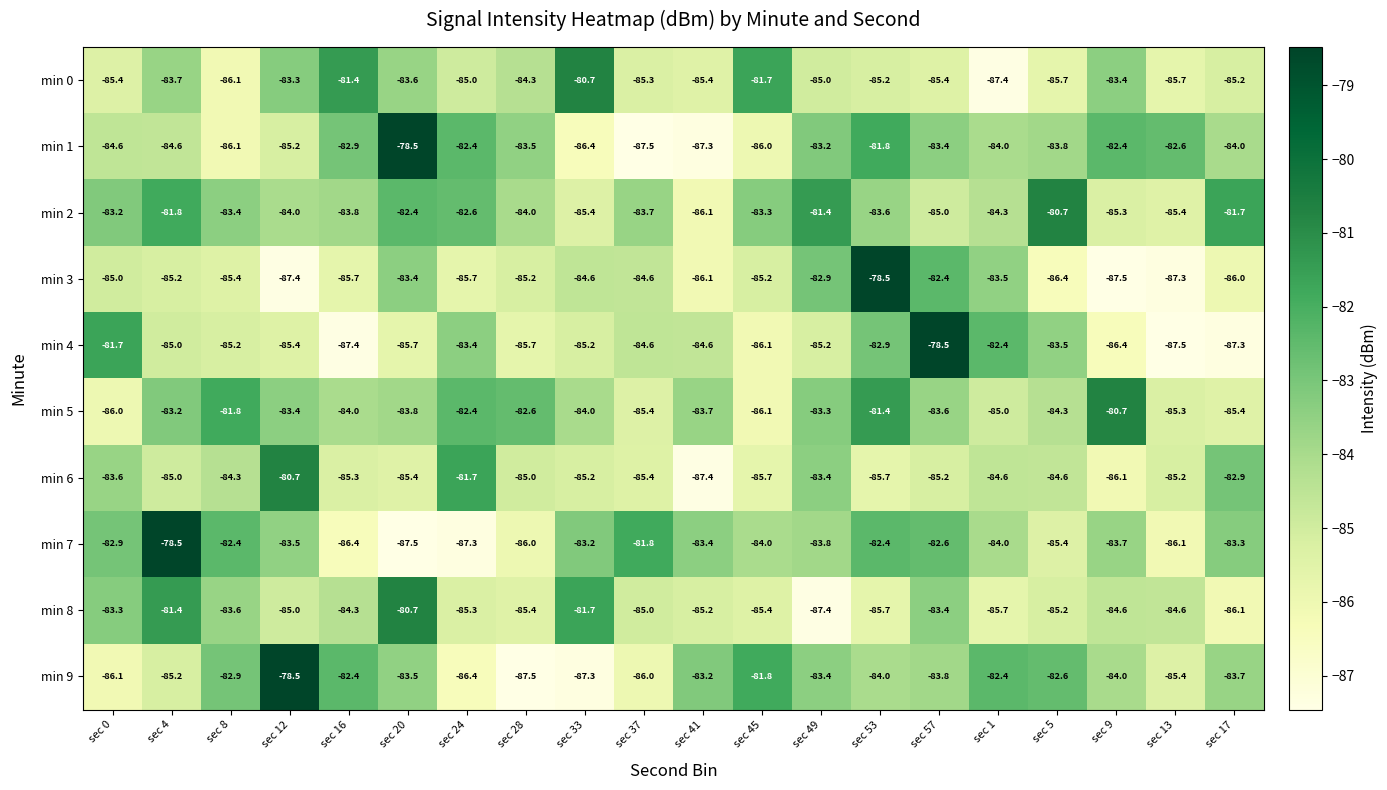

The value of min 5 at sec 41 is -48.2. True or false?

False